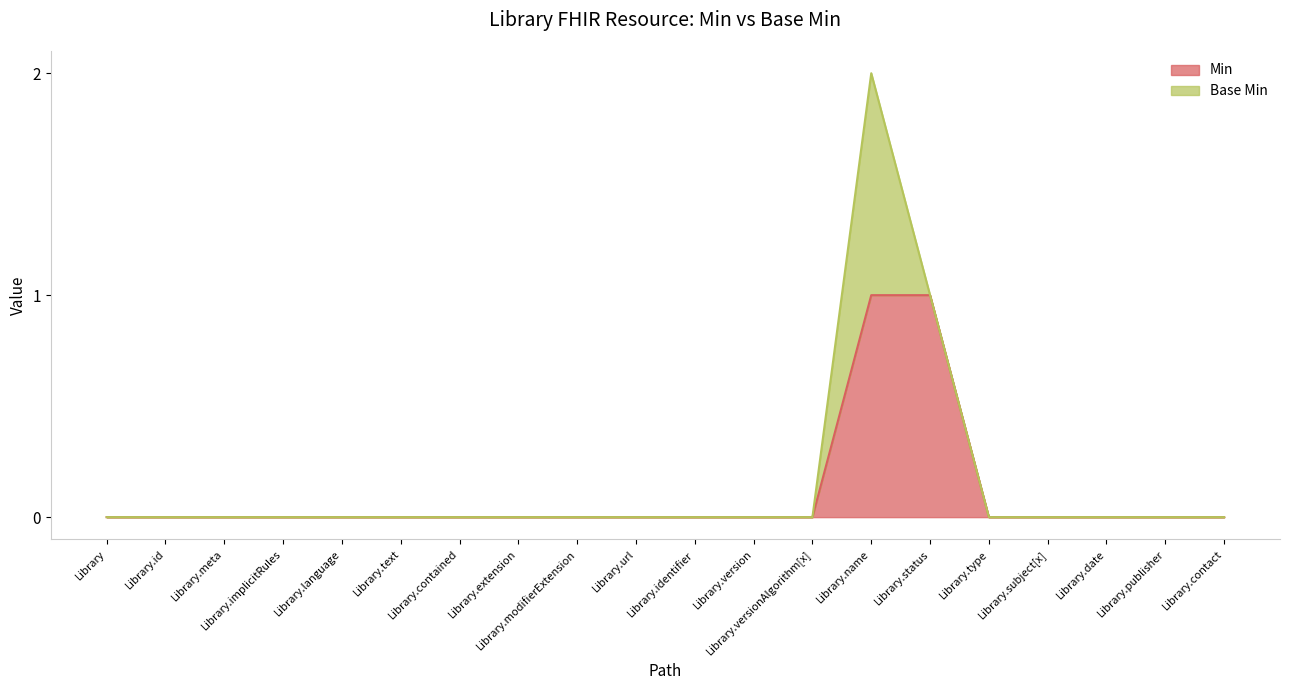

How many lines are shown in the chart?

2